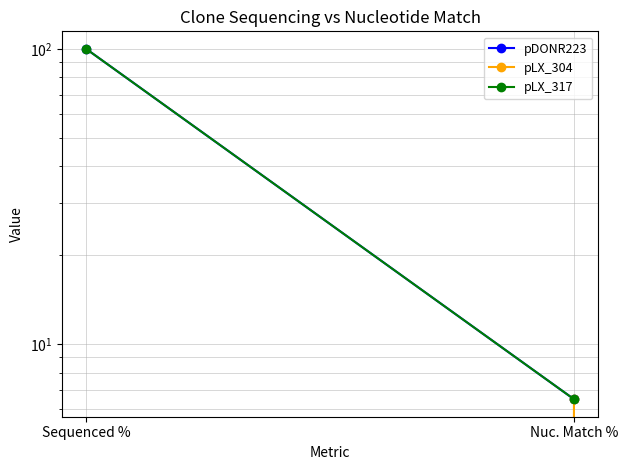

How many data points in pDONR223 are less than 100?

1